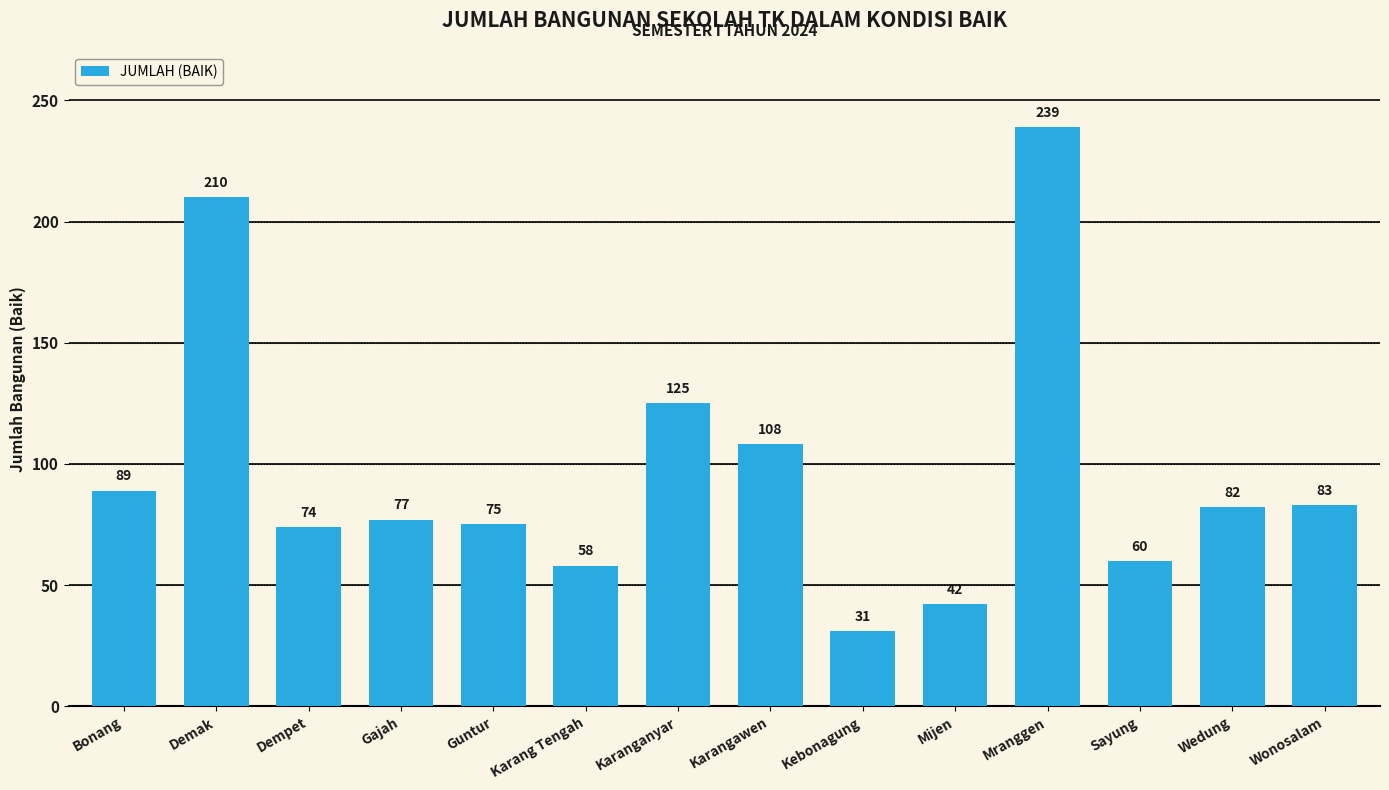

How many series are shown in this chart?

1